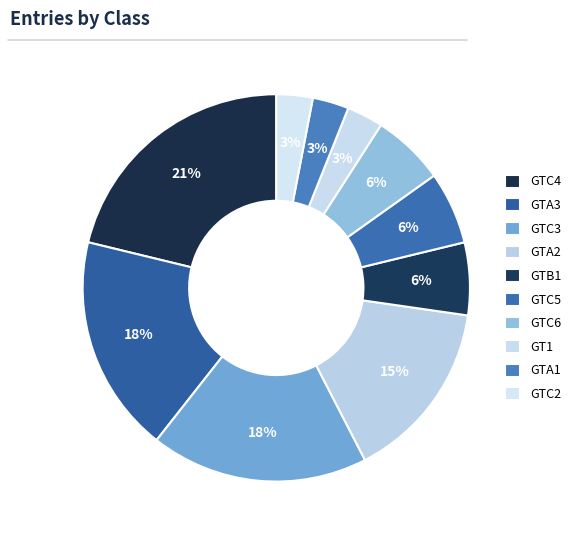

Is there any slice that represents more than half of the pie?

No